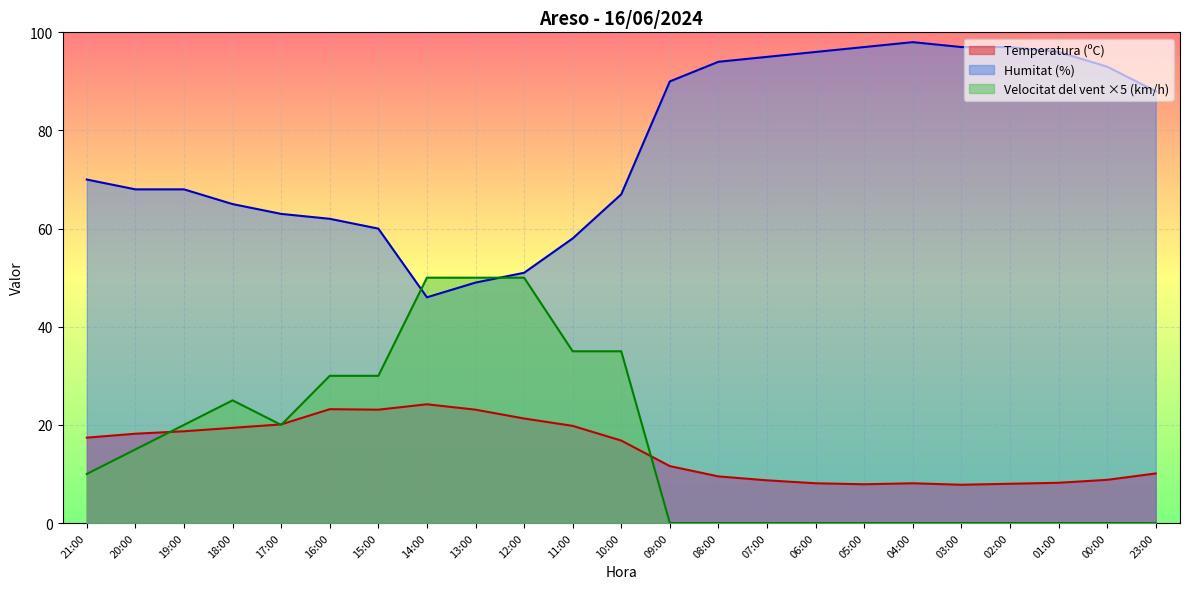

What is the total value across all series at 21:00?

97.4